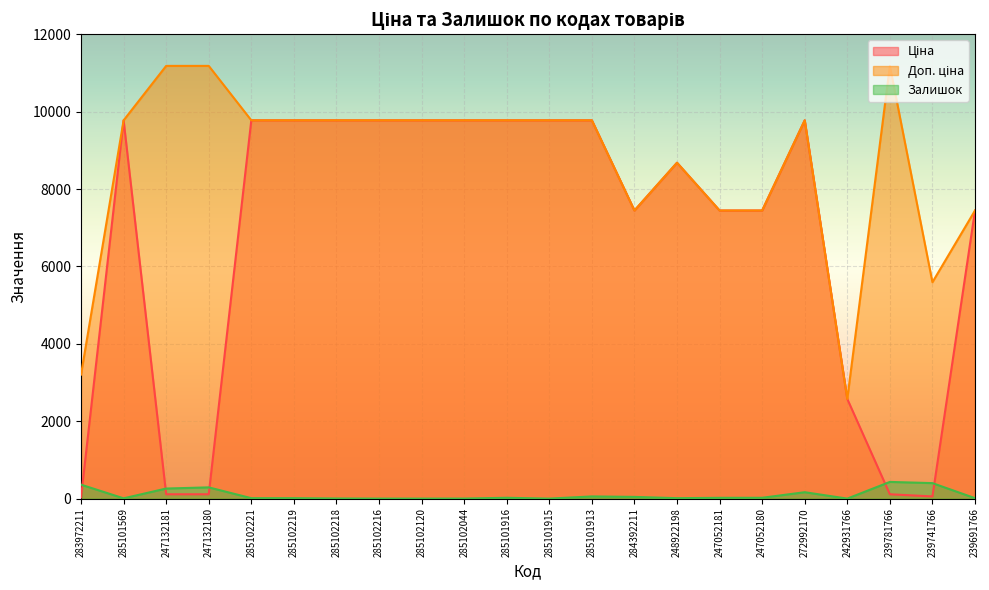

What is the difference between the second highest and minimum values in the Доп. ціна series?

8607.0